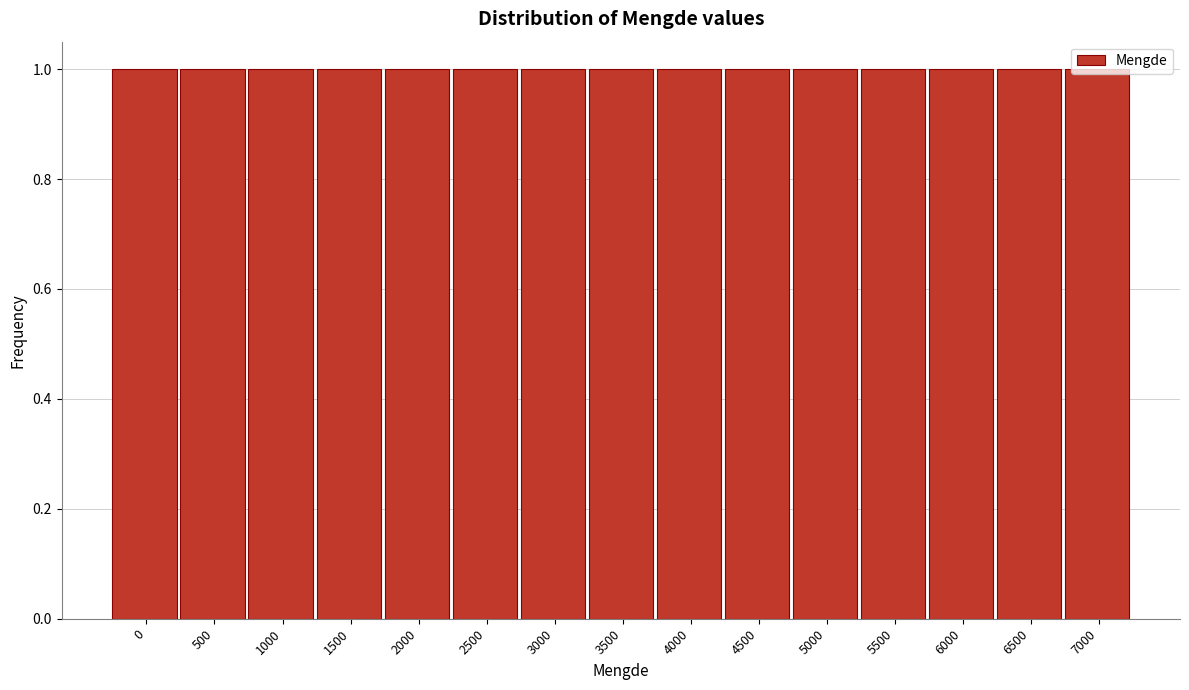

How tall is the bar that spans 1250 to 1750 on the x-axis? The values are not printed on the chart, so give them approximately, as read against the axis.

1